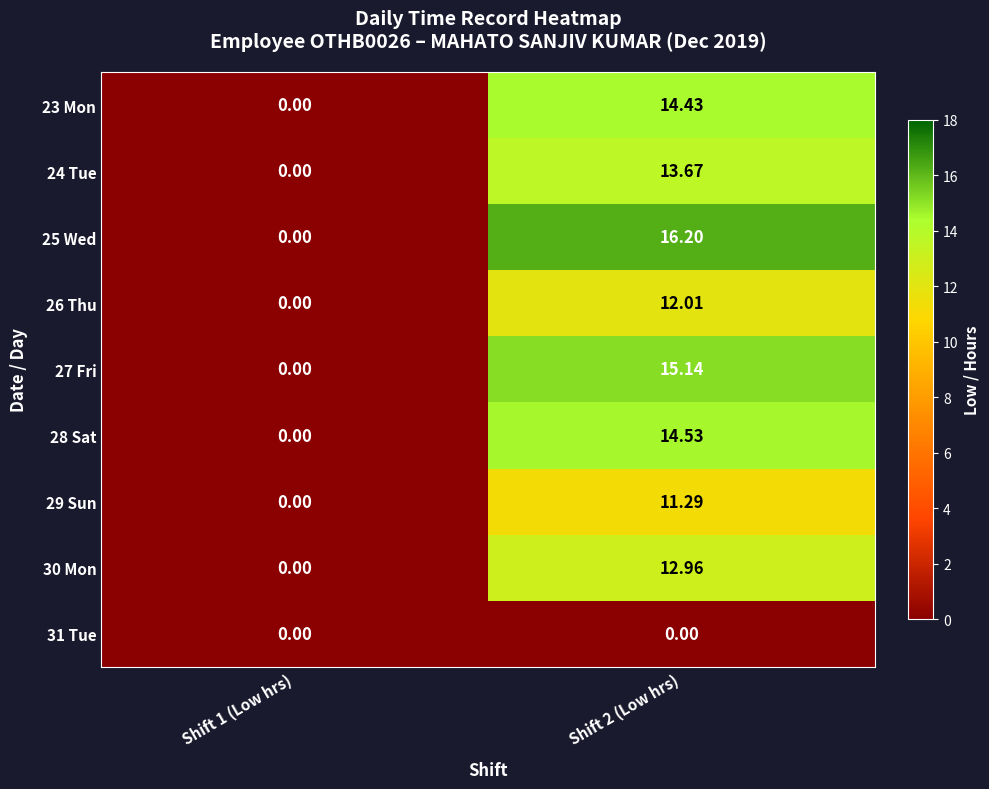

Is the value of 25 Wed at Shift 2 (Low hrs) greater than the value of 23 Mon at Shift 1 (Low hrs)?

Yes